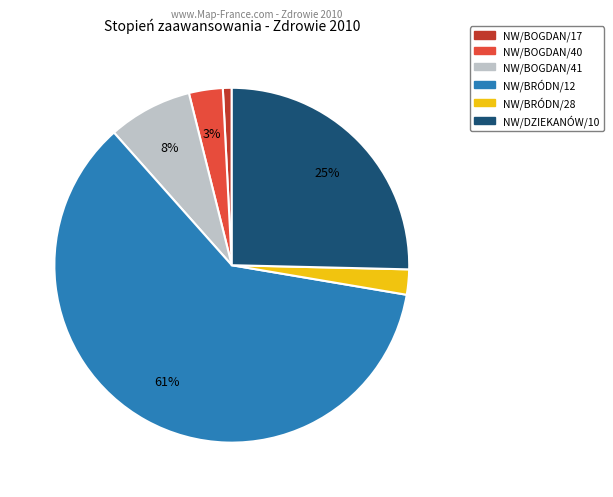

Which slice is the smallest?

NW/BOGDAN/17